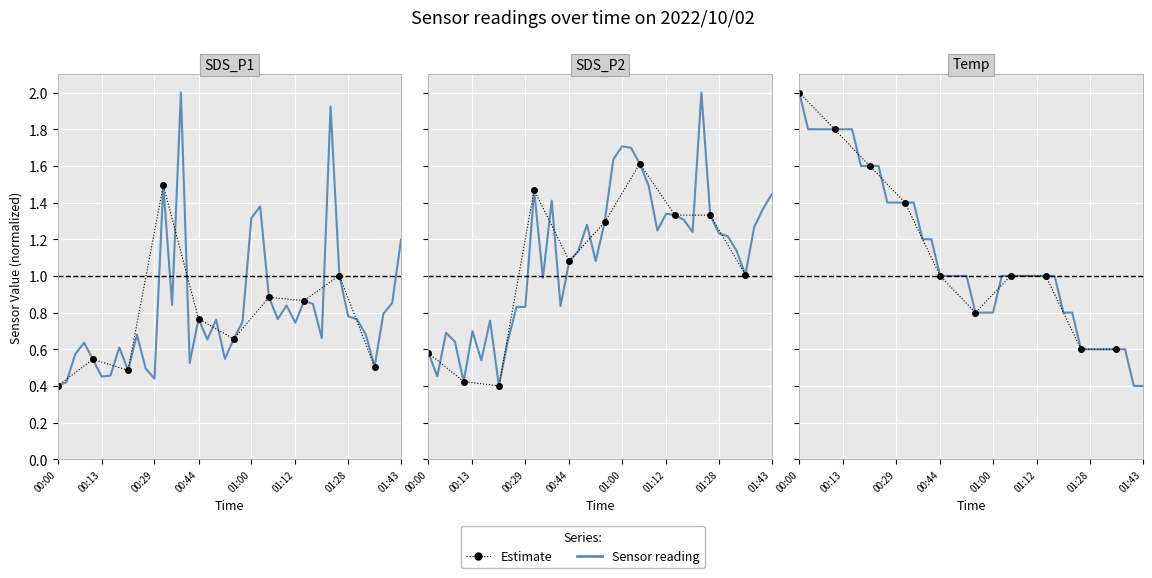

Reading right to left, what are all the values shown in this chart?

SDS_P1: 1.2	0.9	0.8	0.5	0.7	0.8	0.8	1.0	1.9	0.7	0.8	0.9	0.7	0.8	0.8	0.9	1.4	1.3	0.8	0.7	0.5	0.8	0.7	0.8	0.5	2.0	0.8	1.5	0.4	0.5	0.7	0.5	0.6	0.5	0.5	0.5	0.6	0.6	0.4	0.4
SDS_P2: 1.4	1.4	1.3	1.0	1.1	1.2	1.2	1.3	2.0	1.2	1.3	1.3	1.3	1.2	1.5	1.6	1.7	1.7	1.6	1.3	1.1	1.3	1.1	1.1	0.8	1.4	1.0	1.5	0.8	0.8	0.6	0.4	0.8	0.5	0.7	0.4	0.6	0.7	0.5	0.6
Temp: 0.4	0.4	0.6	0.6	0.6	0.6	0.6	0.6	0.8	0.8	1.0	1.0	1.0	1.0	1.0	1.0	1.0	0.8	0.8	0.8	1.0	1.0	1.0	1.0	1.2	1.2	1.4	1.4	1.4	1.4	1.6	1.6	1.6	1.8	1.8	1.8	1.8	1.8	1.8	2.0